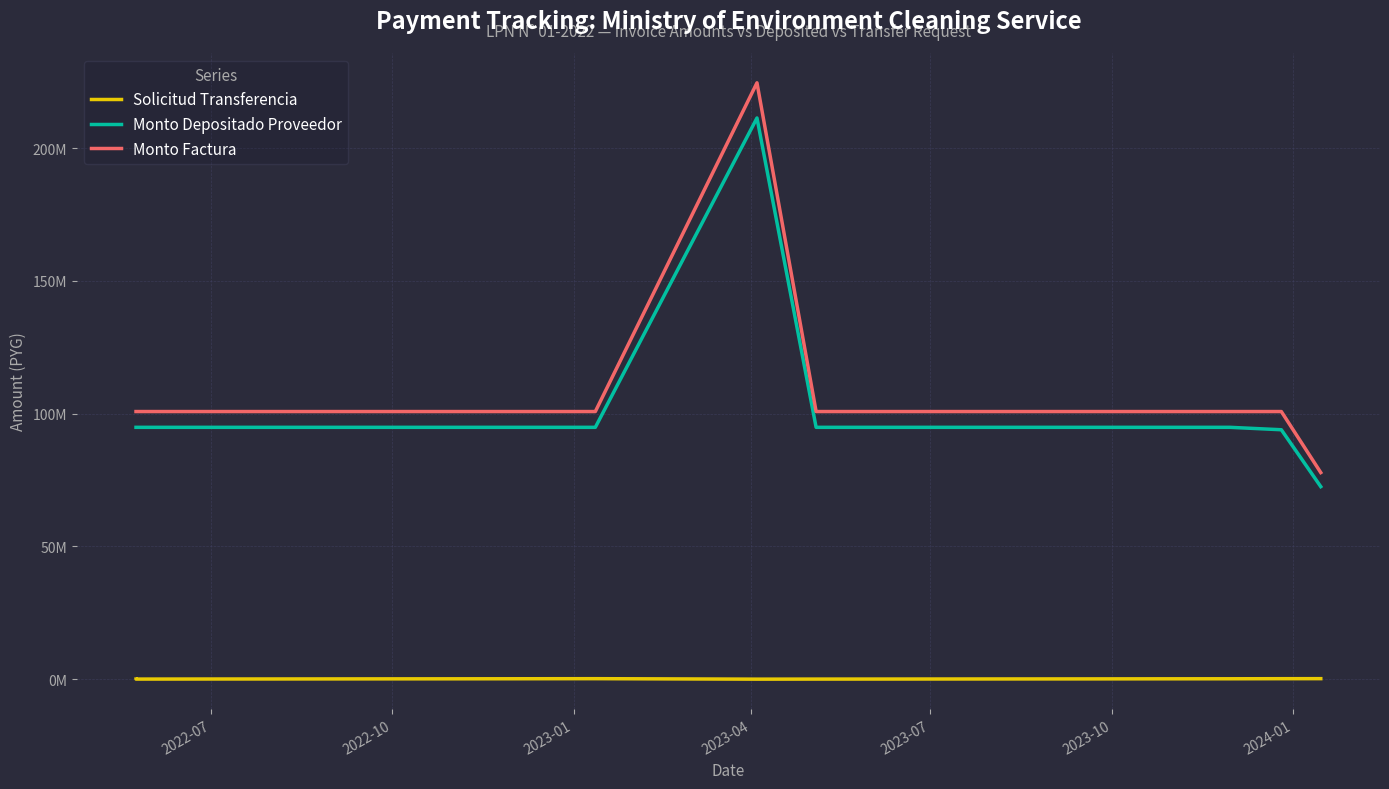

Is the value of Monto Depositado Proveedor at 18 greater than the value of Monto Factura at 15?

No